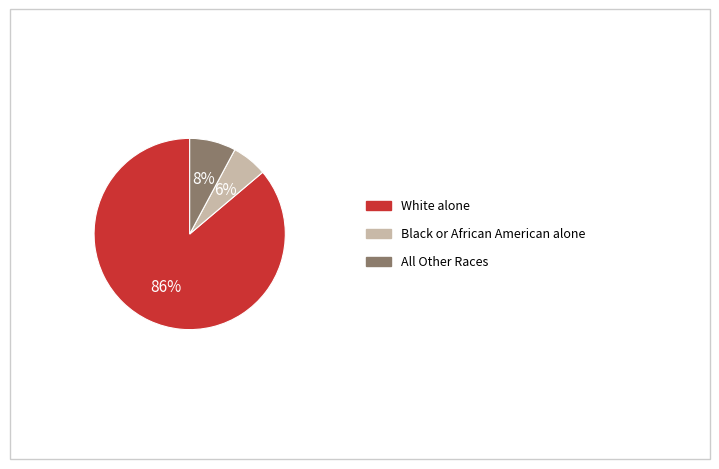

To the nearest percent, what is the difference between the largest and smallest slice percentages?

80%